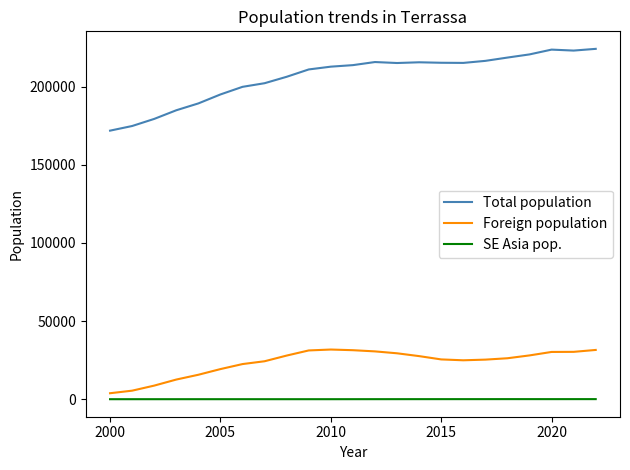

What is the difference between the second highest and minimum values in the SE Asia pop. series?

52